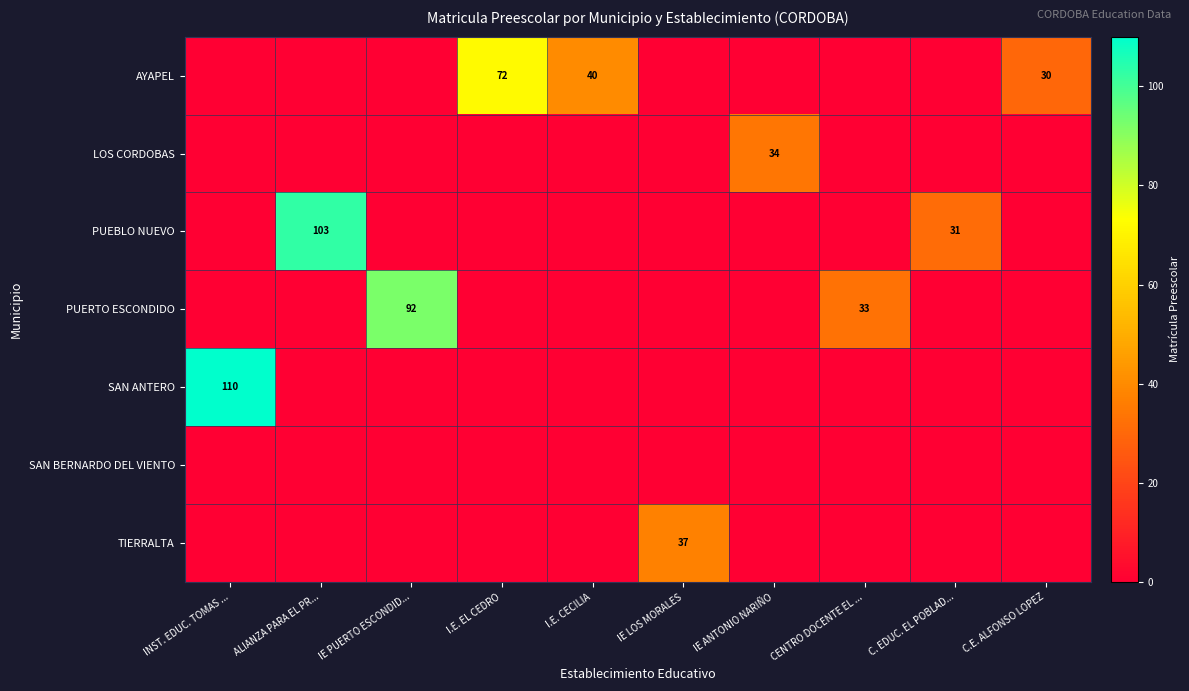

Count the number of data series in this chart.

7